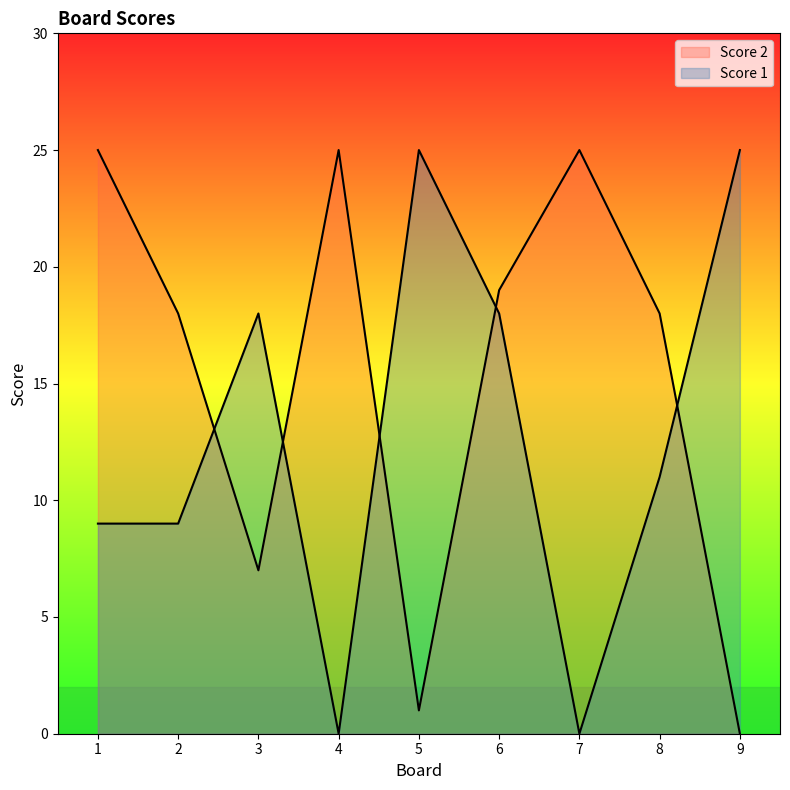

Where is the first local maximum for Score 2?

4